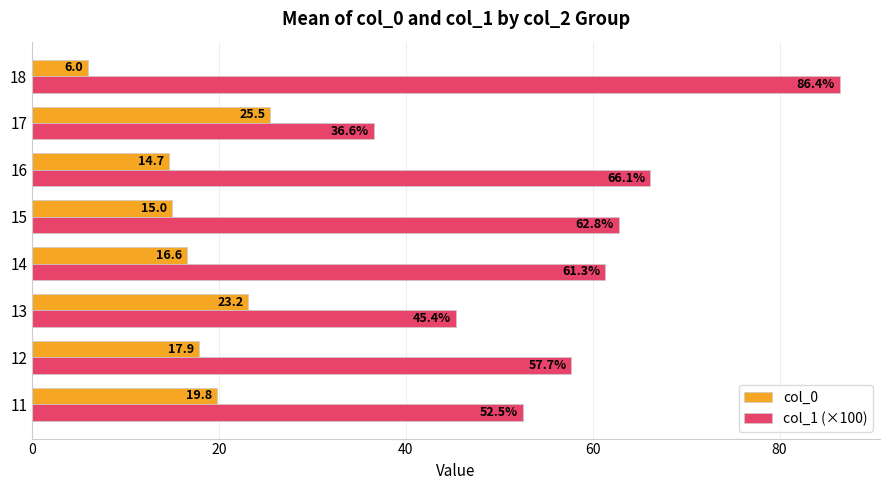

Is the value of col_0 at 17 greater than the value of col_1 (×100) at 15?

No